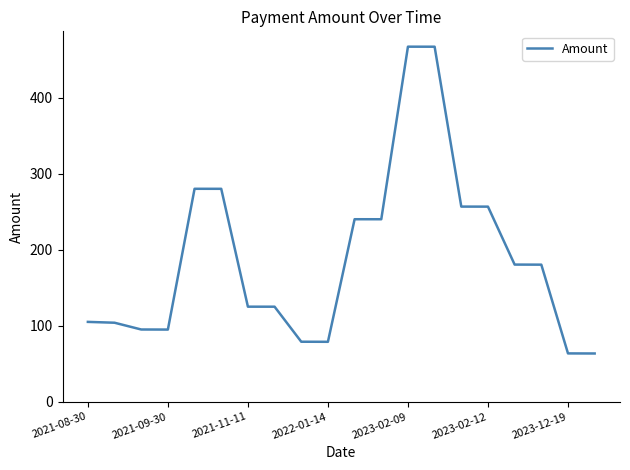

What is the difference between the maximum and minimum values?

403.4